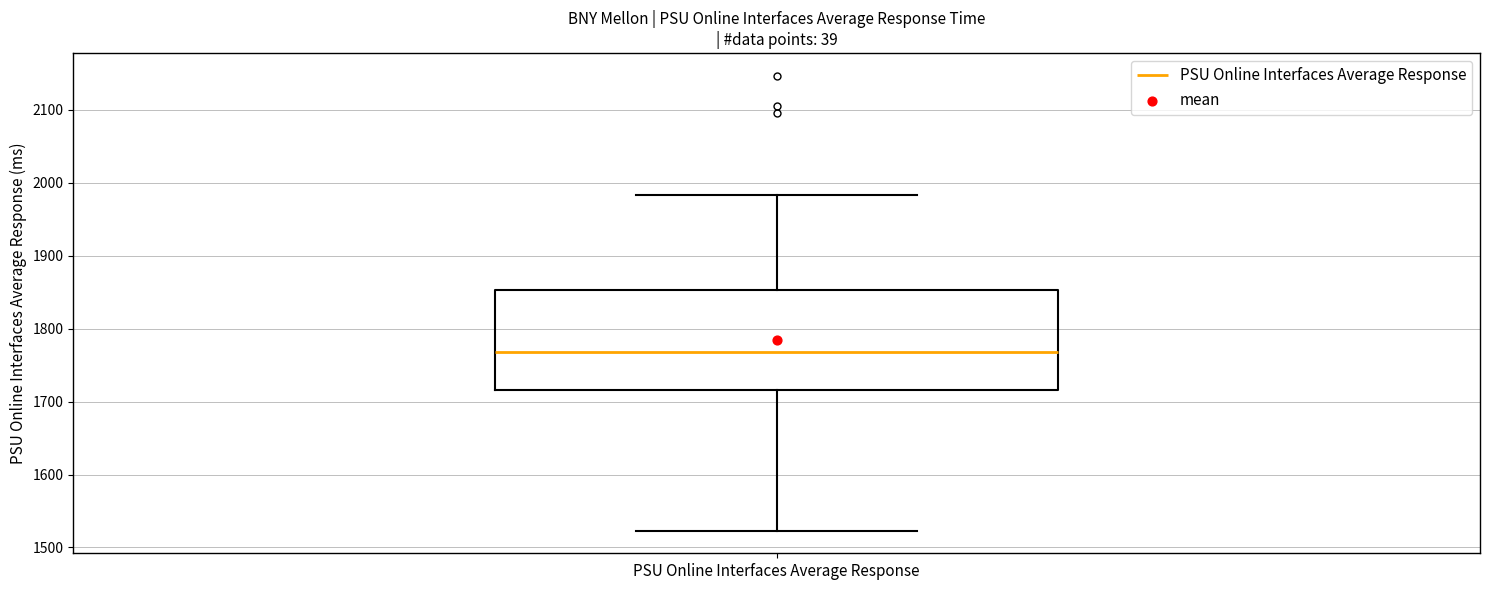

Where is the lower edge of the box for PSU Online Interfaces Average Response on the y-axis? The values are not printed on the chart, so give them approximately, as read against the axis.

1720